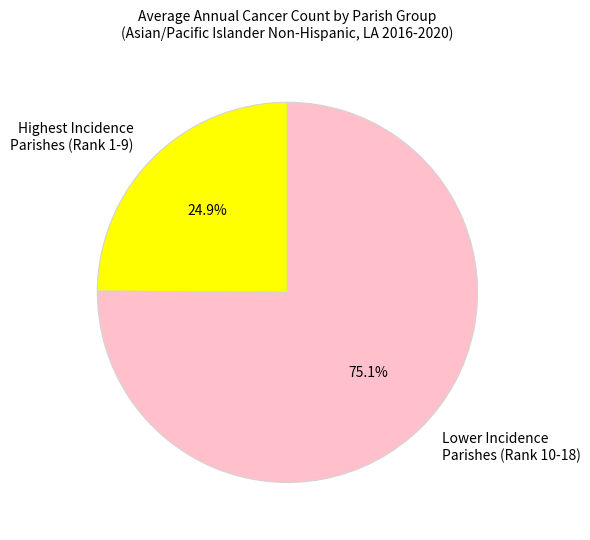

Approximately how many times larger is the value at Lower Incidence Parishes (Rank 10-18) compared to Highest Incidence Parishes (Rank 1-9)?

3.0